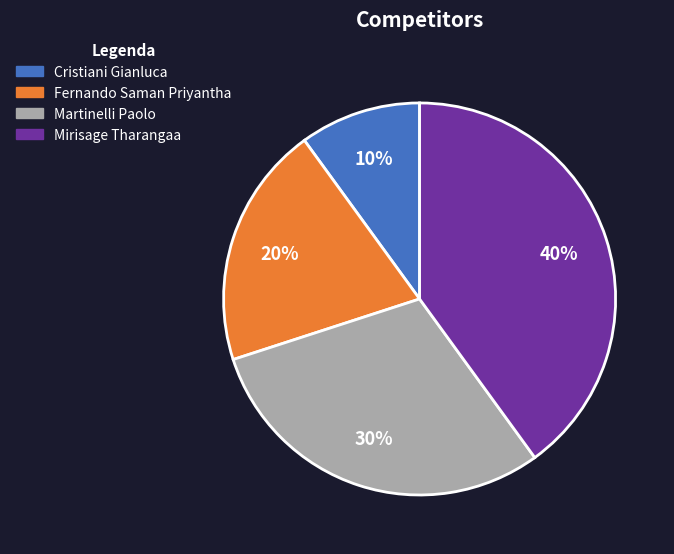

Rank the categories by value from highest to lowest.

Mirisage Tharangaa, Martinelli Paolo, Fernando Saman Priyantha, Cristiani Gianluca